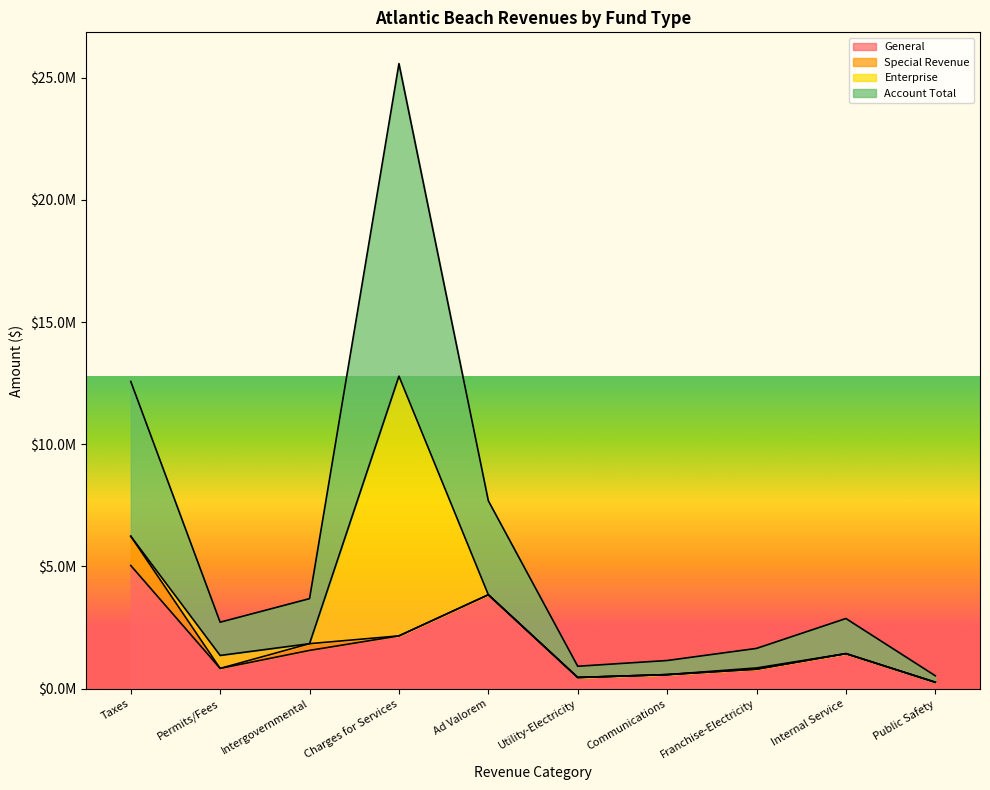

At which category does the chart reach its peak across all series?

Charges for Services